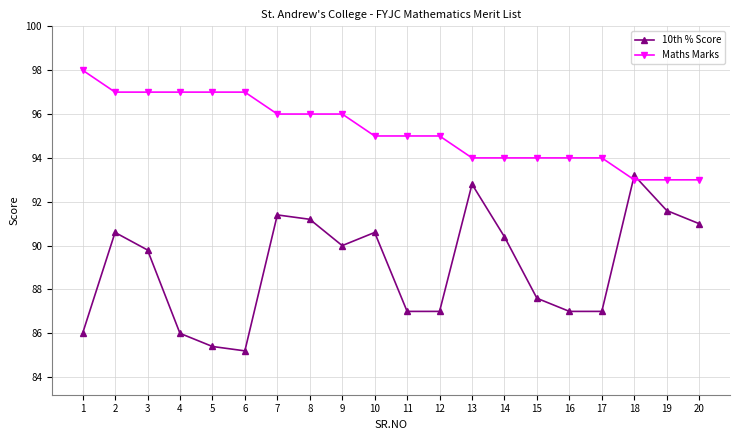

How many series are shown in this chart?

2